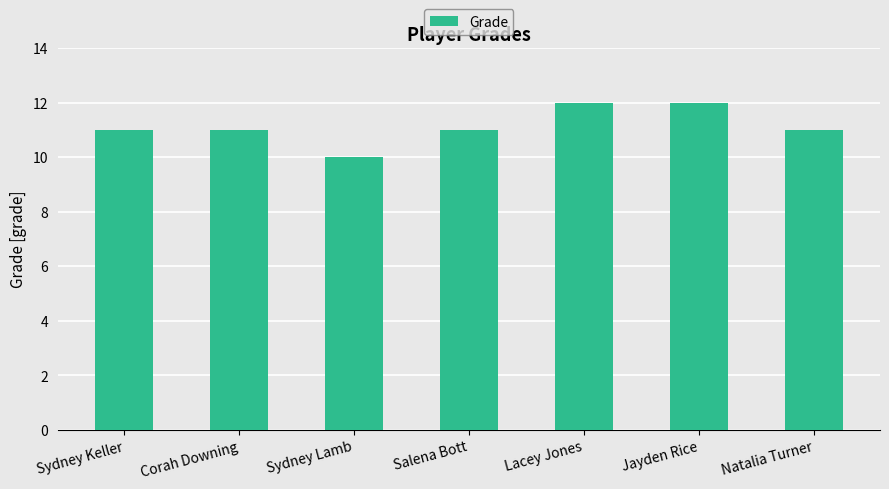

Reading right to left, transcribe all the data shown in this chart.

Natalia Turner=11	Jayden Rice=12	Lacey Jones=12	Salena Bott=11	Sydney Lamb=10	Corah Downing=11	Sydney Keller=11